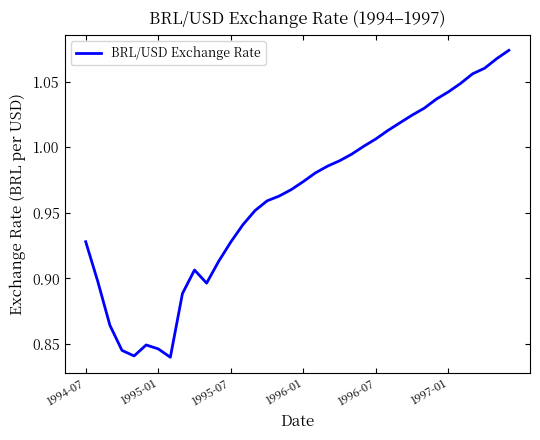

How many lines are shown in the chart?

1